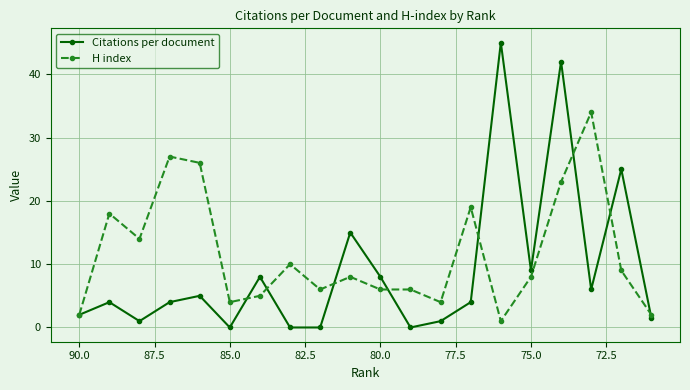

True or false: H index and Citations per document cross at least once.

True